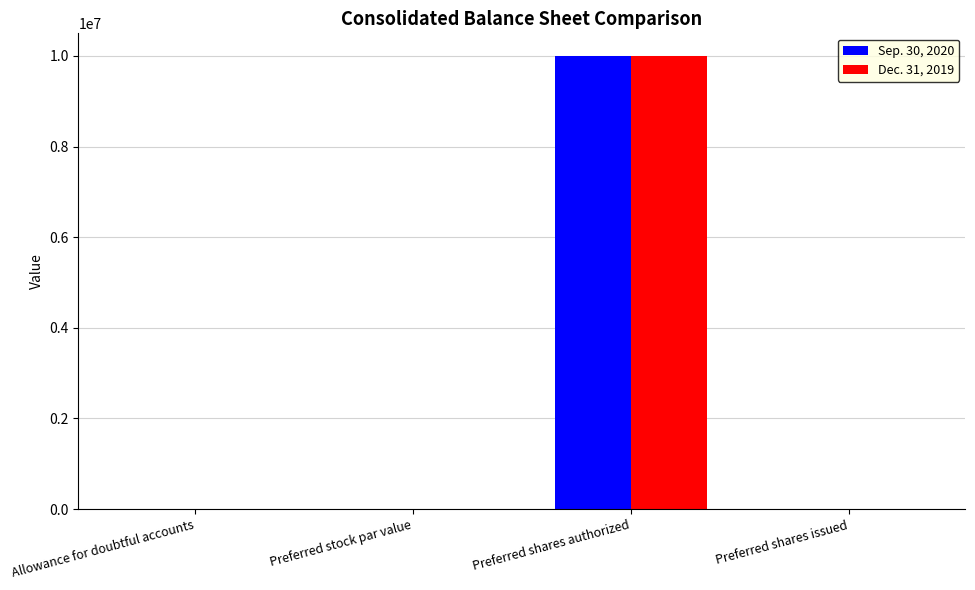

At which category does the chart reach its peak across all series?

Preferred shares authorized